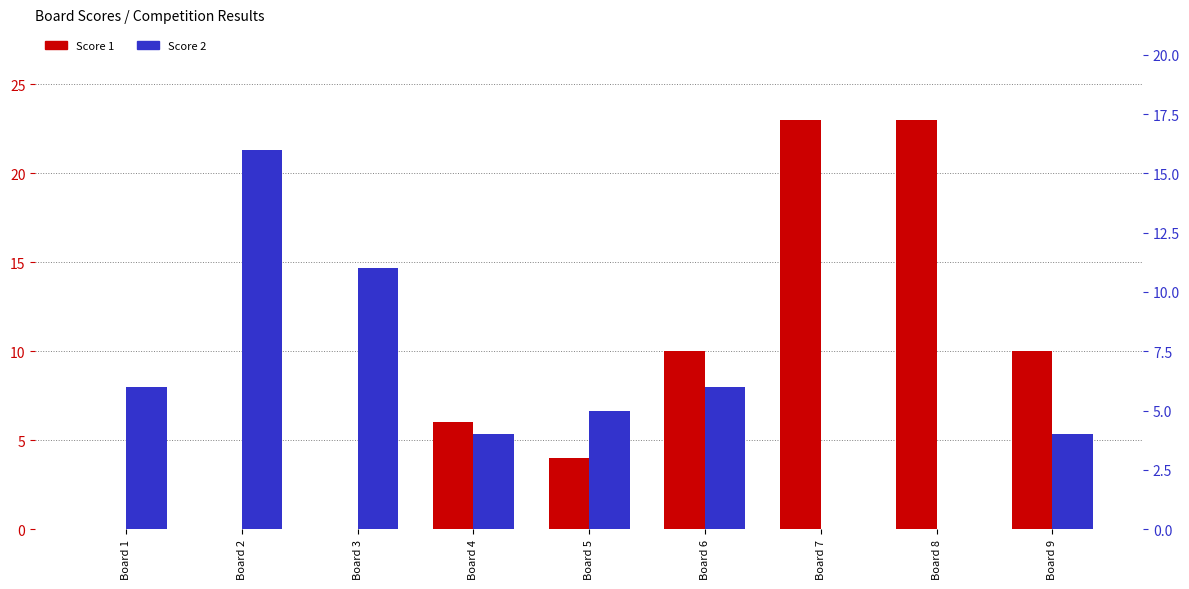

How many values in the Score 2 series are below 5?

4